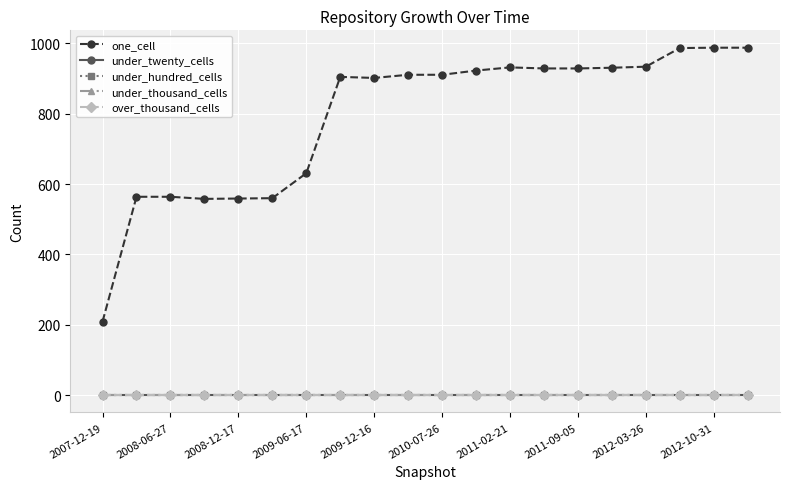

True or false: under_thousand_cells and one_cell cross at least once.

False